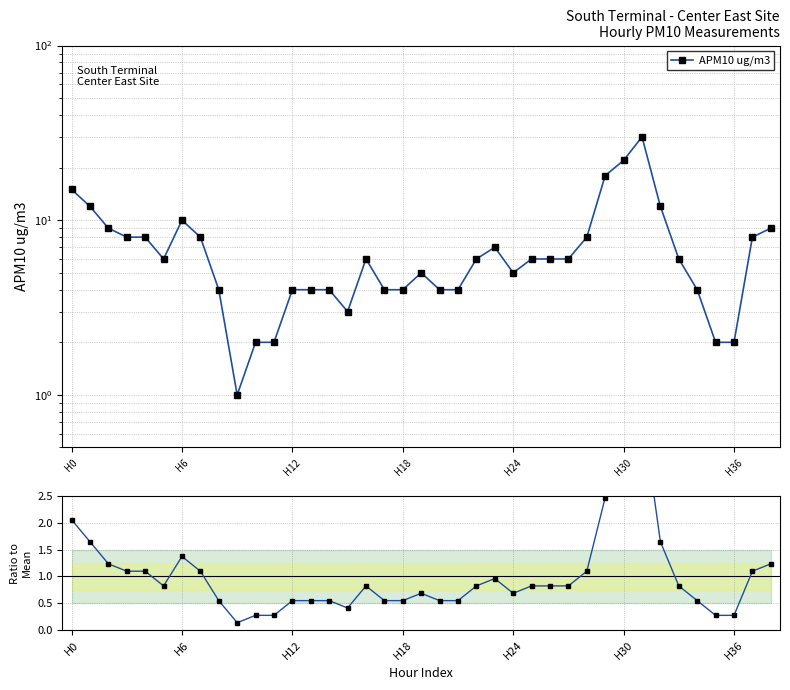

What is the sum of all Ratio to Mean values?

39.0